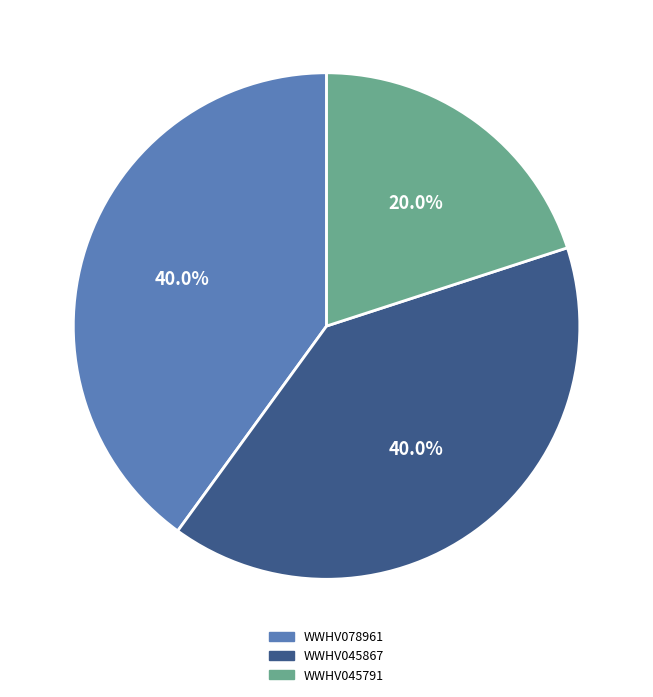

Is it true that WWHV045791 is 28% of the pie?

False